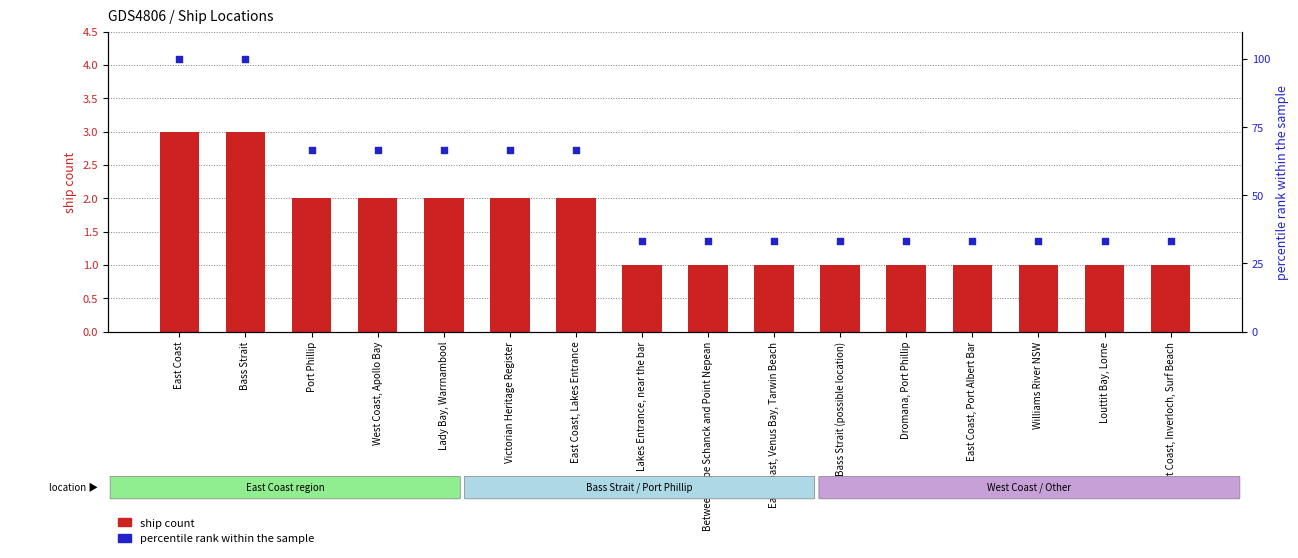

At how many categories does at least one series exceed 26?

16